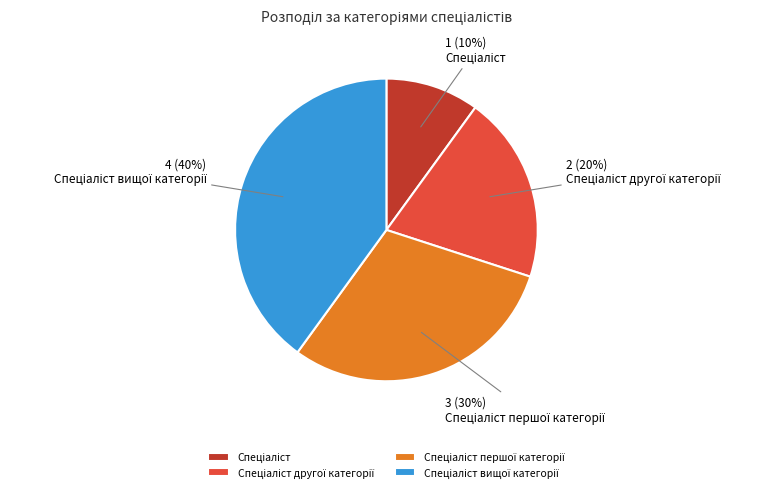

Is there a majority slice in this chart?

No